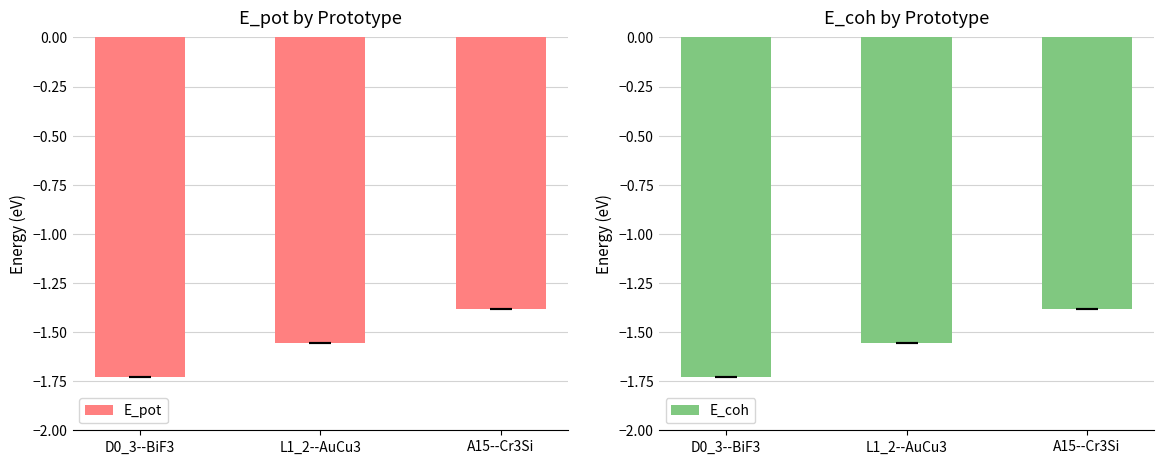

What are all the series names shown in the legend?

E_pot, E_coh